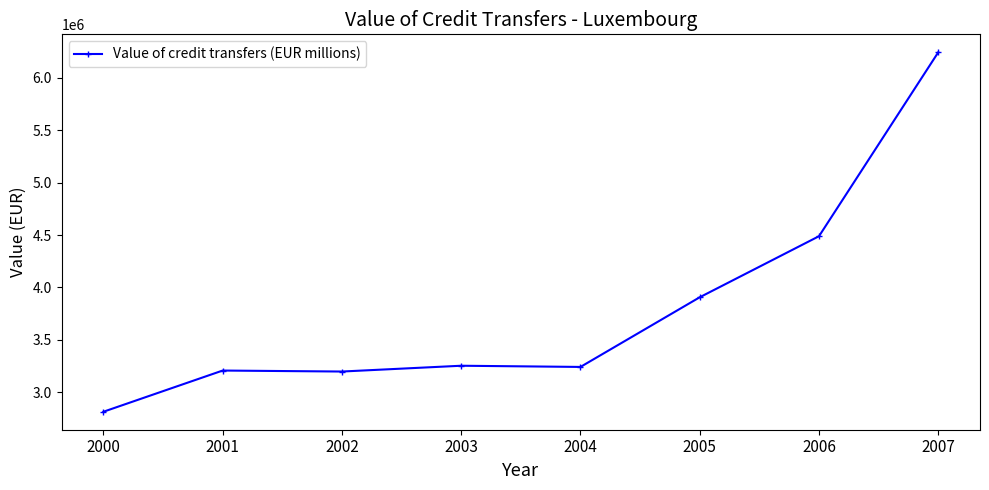

True or false: the data has more than 2 interior local peaks.

False